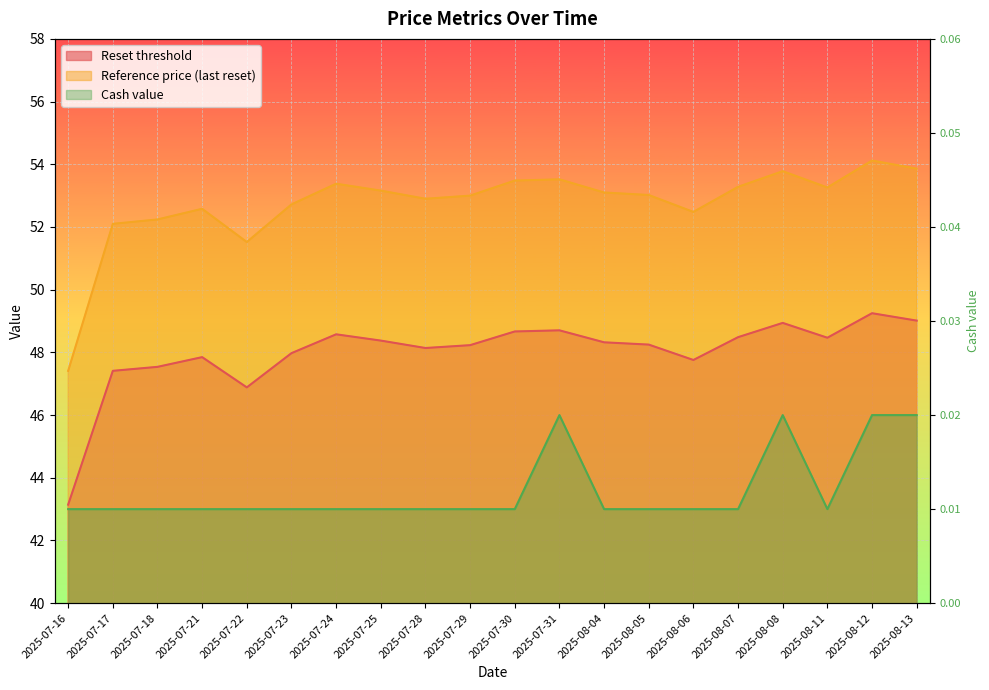

List the labels in order of Reset threshold value, smallest first.

2025-07-16, 2025-07-22, 2025-07-17, 2025-07-18, 2025-08-06, 2025-07-21, 2025-07-23, 2025-07-28, 2025-07-29, 2025-08-05, 2025-08-04, 2025-07-25, 2025-08-11, 2025-08-07, 2025-07-24, 2025-07-30, 2025-07-31, 2025-08-08, 2025-08-13, 2025-08-12